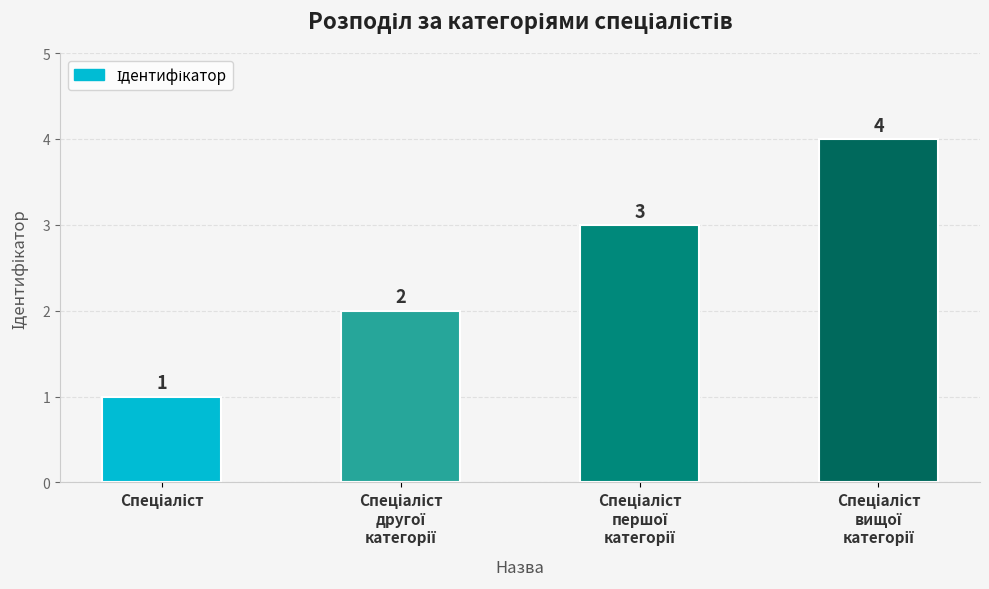

What is the value of the 1st bar from the left?

1